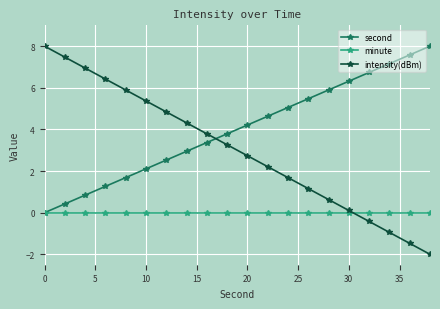

List the series in order of their overall mean, lowest first.

minute, intensity(dBm), second